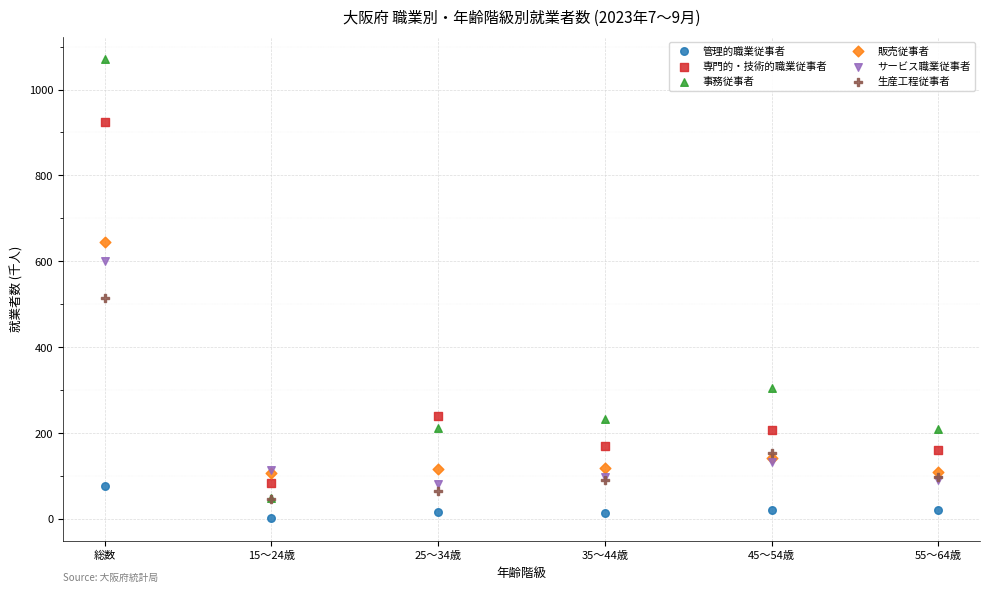

What are all the series names shown in the legend?

管理的職業従事者, 専門的・技術的職業従事者, 事務従事者, 販売従事者, サービス職業従事者, 生産工程従事者